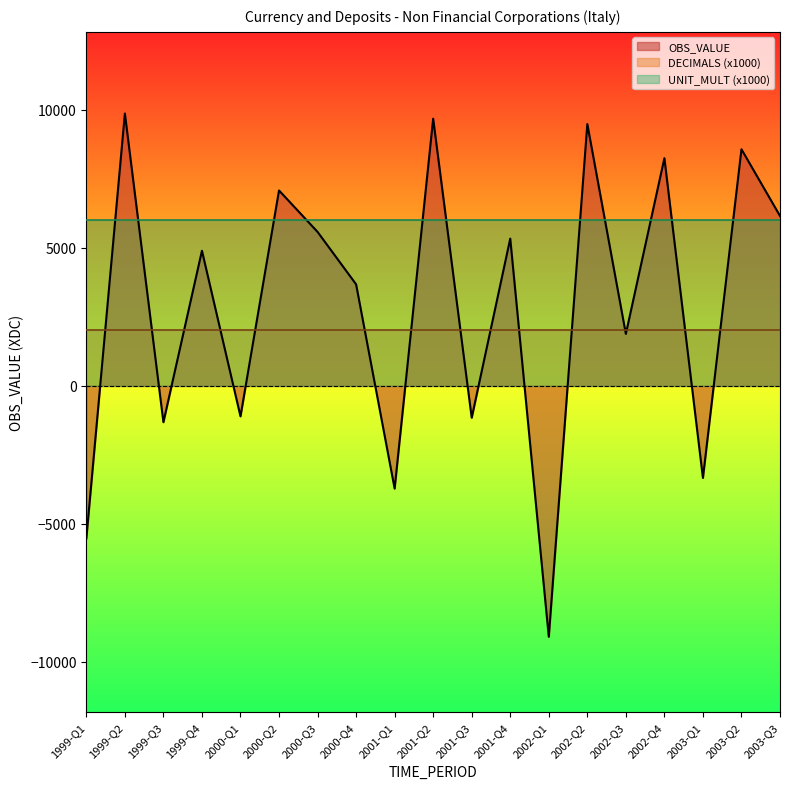

Which label corresponds to the largest value in the chart?

1999-Q2